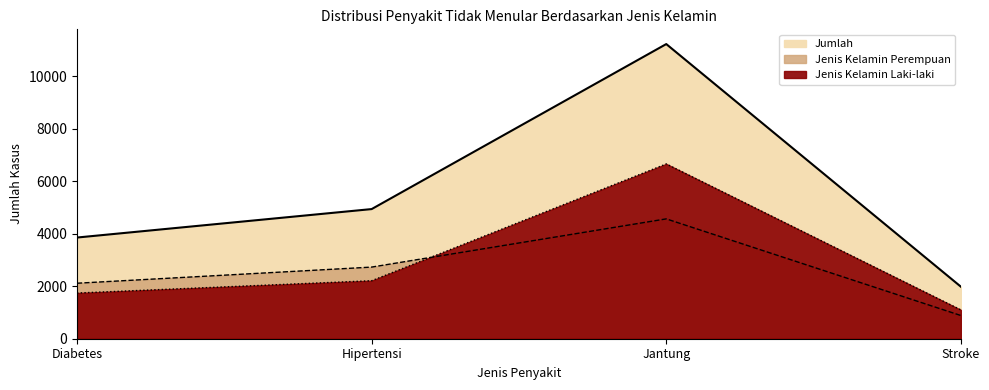

The value of Jumlah at Jantung is 11226. True or false?

True